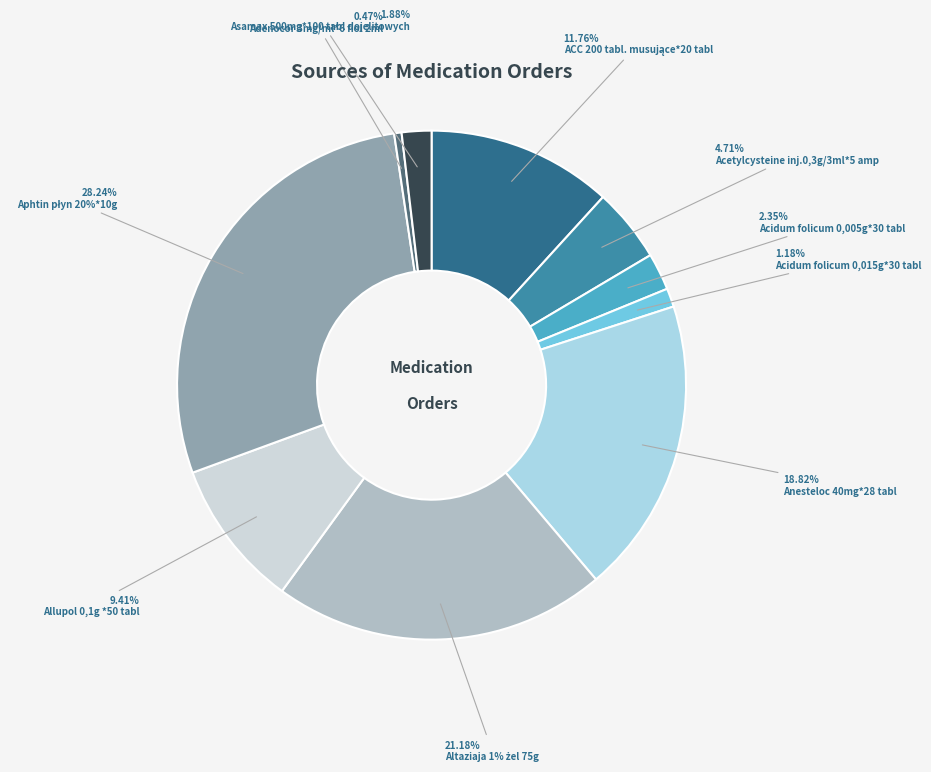

Which category has the smallest portion of the pie?

Adenocor 3mg/ml*6 fiol 2ml